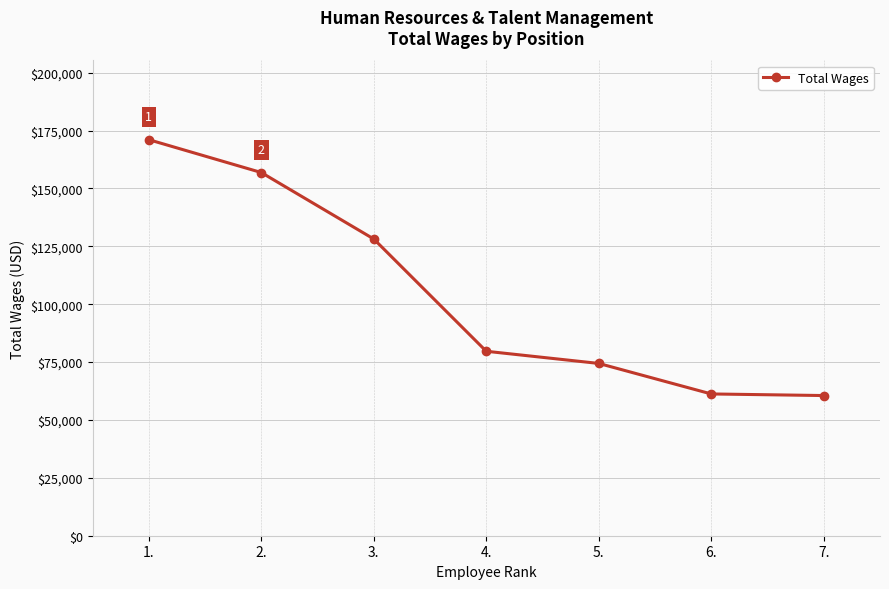

True or false: there are more than 0 points higher than both neighbors.

False